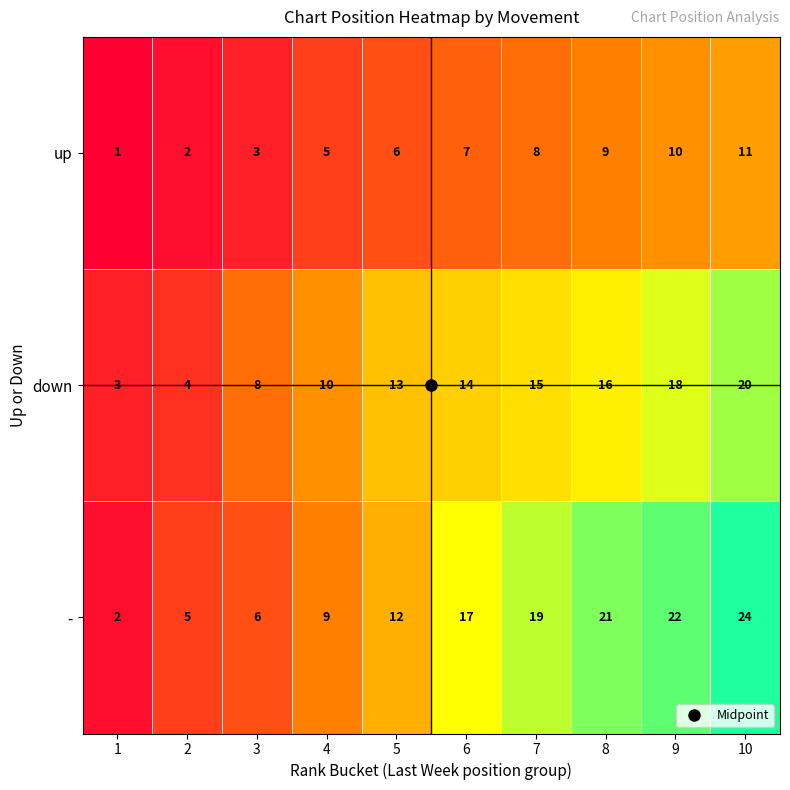

The value of down at 1 is 1. True or false?

False